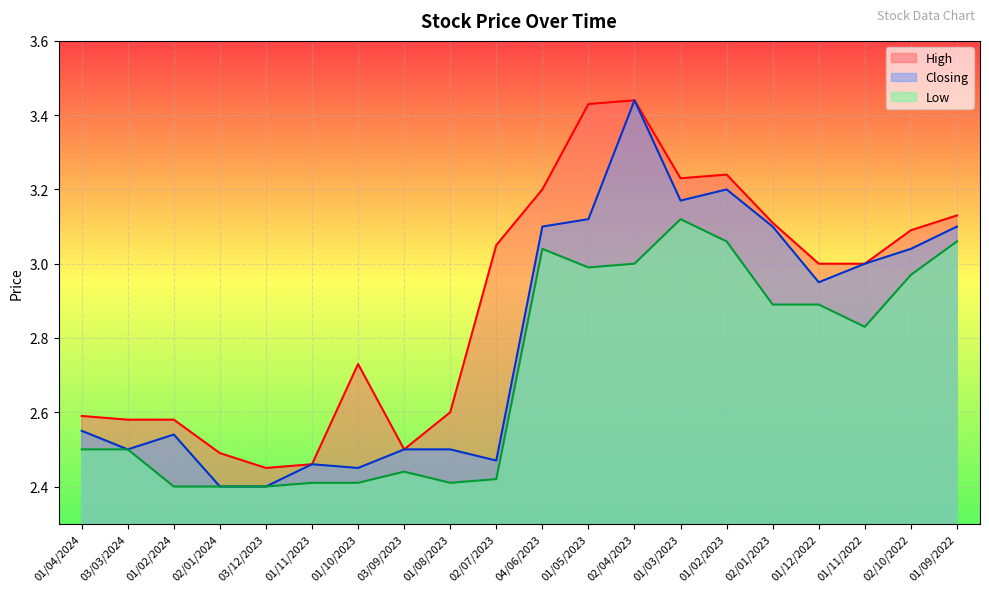

How many interior local valleys does the High series have?

3